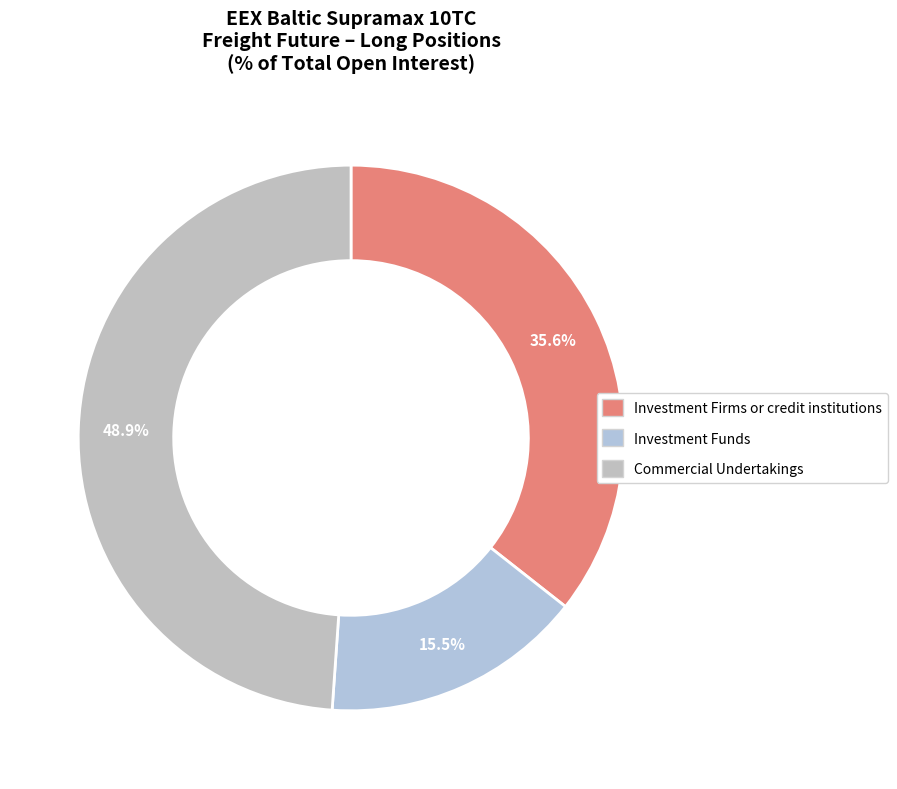

Is there any slice that represents more than half of the pie?

No